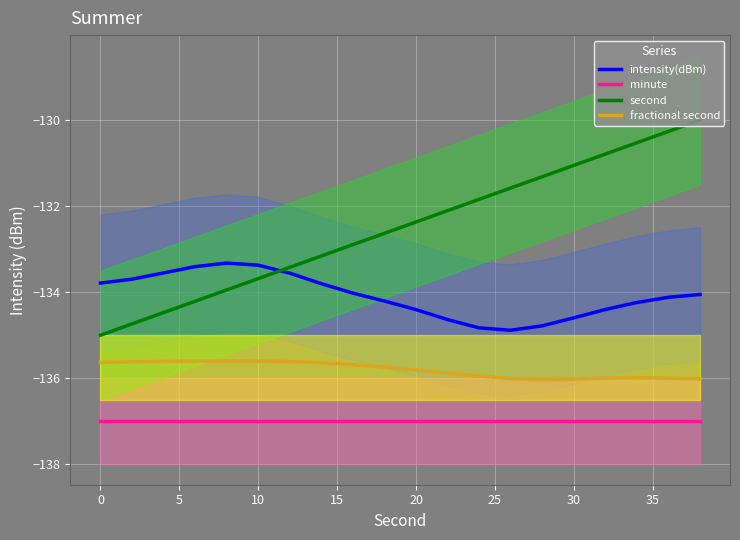

True or false: fractional second has a value of -214.2 at 20.

False